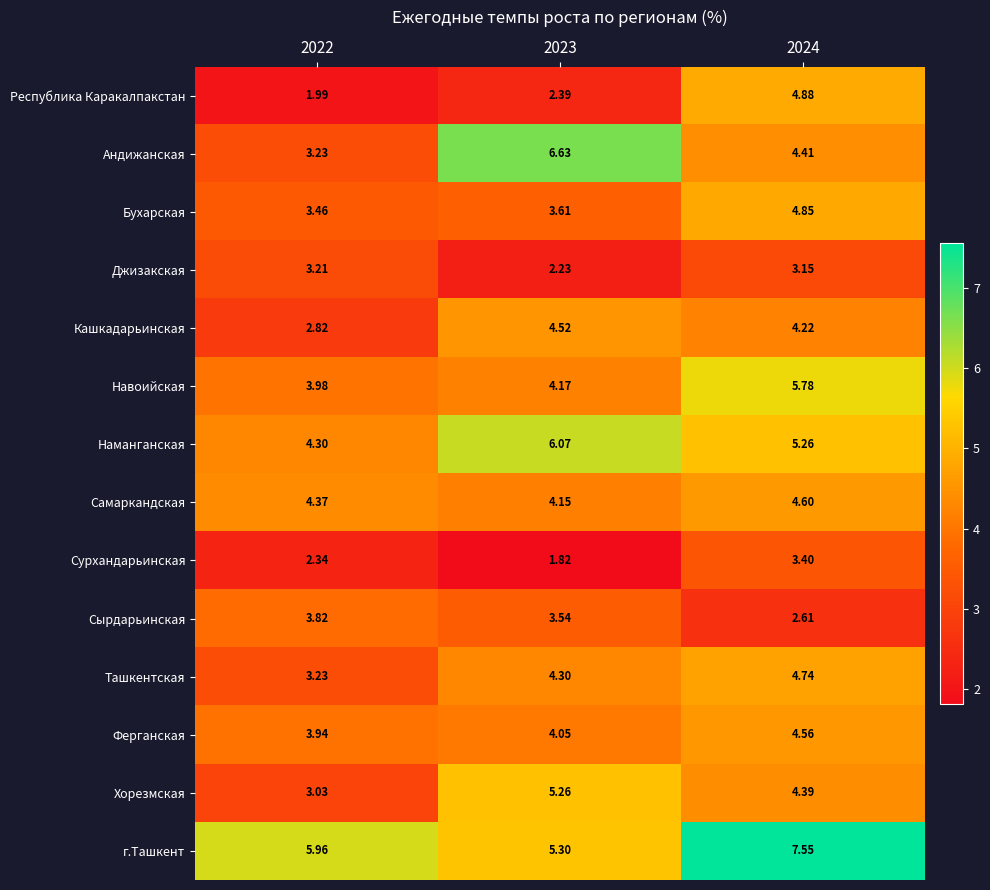

Which series has the largest range (max minus min)?

Андижанская